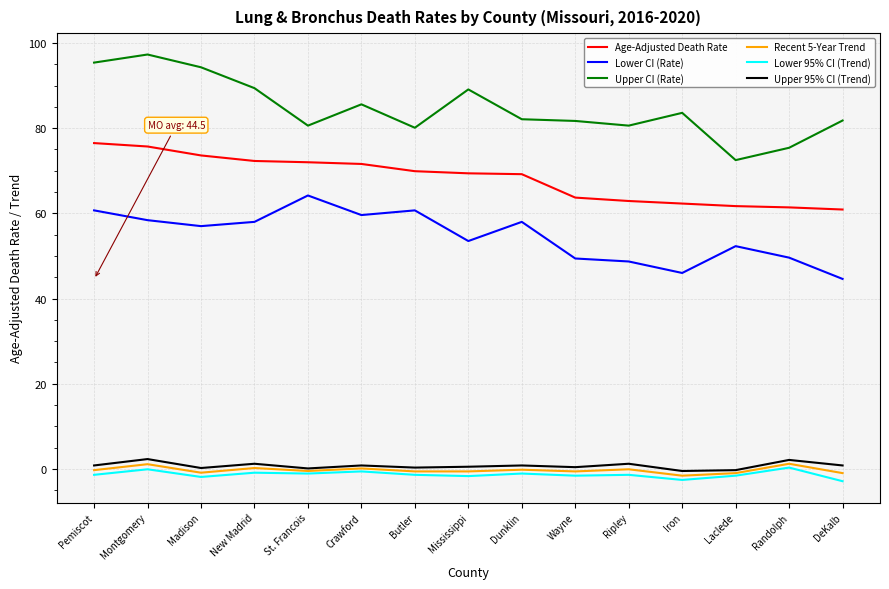

True or false: Lower CI (Rate) has a value of 52.3 at Laclede.

True